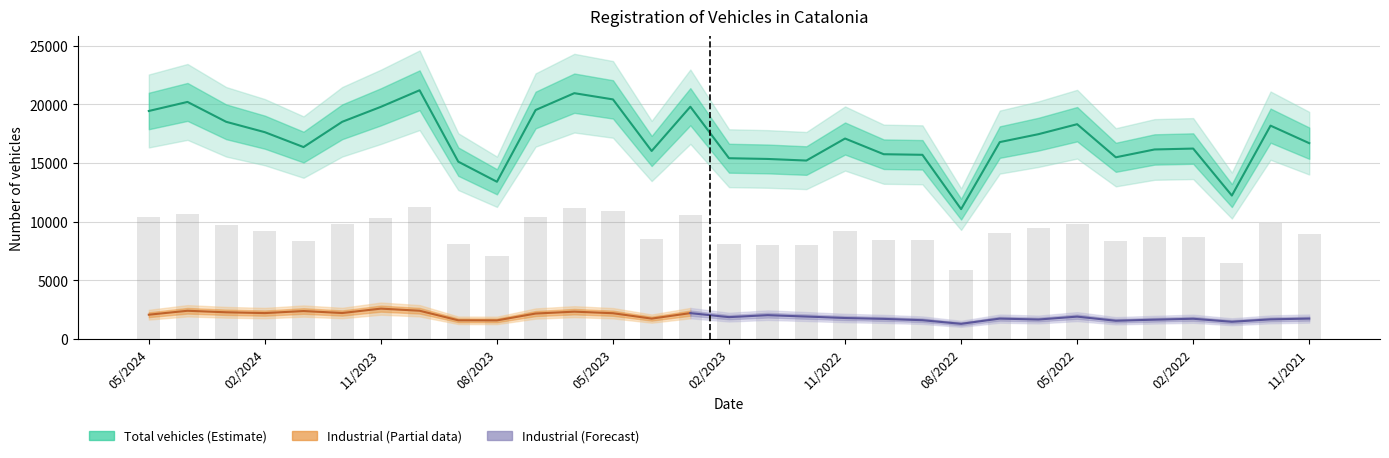

Reading left to right, what are all the values shown in this chart?

05/2024=19445	04/2024=20217	03/2024=18522	02/2024=17637	01/2024=16368	12/2023=18523	11/2023=19800	10/2023=21211	09/2023=15126	08/2023=13411	07/2023=19527	06/2023=20963	05/2023=20432	04/2023=16035	03/2023=19809	02/2023=15418	01/2023=15356	12/2022=15219	11/2022=17097	10/2022=15759	09/2022=15709	08/2022=11078	07/2022=16793	06/2022=17468	05/2022=18318	04/2022=15497	03/2022=16164	02/2022=16241	01/2022=12236	12/2021=18195	11/2021=16701